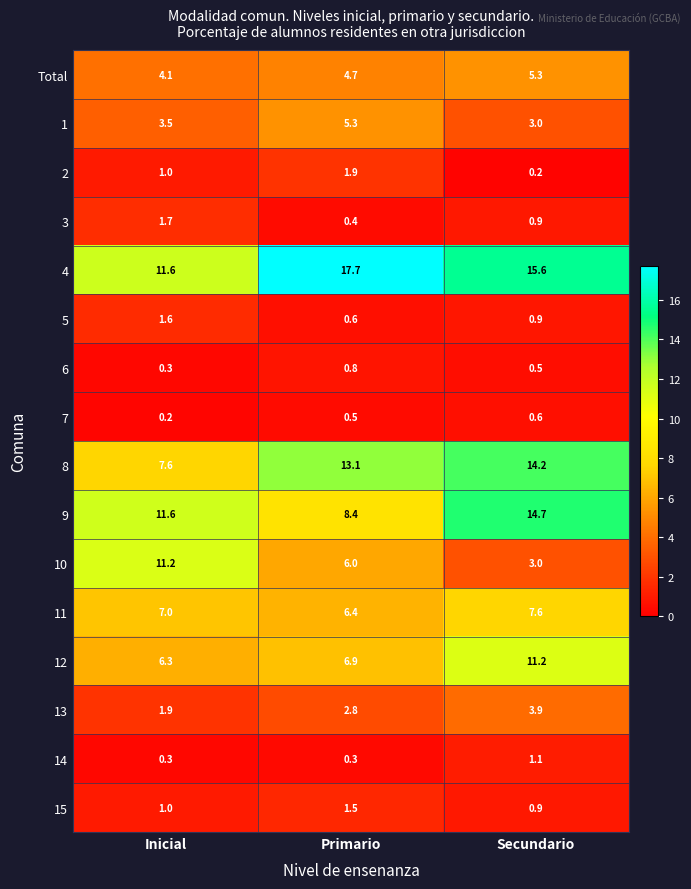

Between Primario and Secundario, which series saw the biggest shift?

9